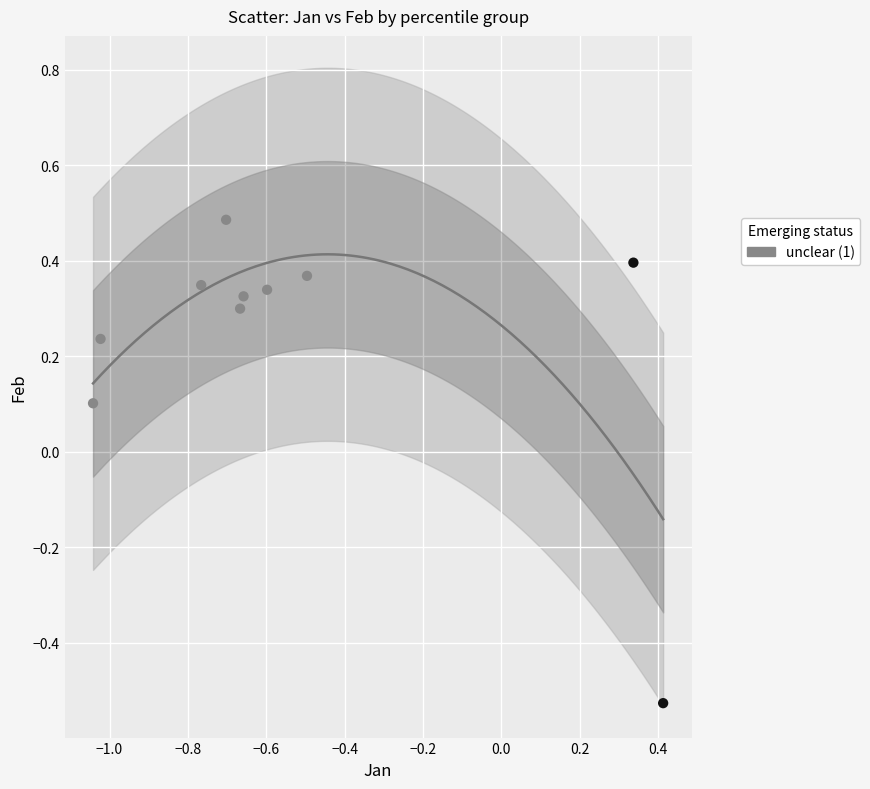

What is the range of Y values (max minus min)?

1.0